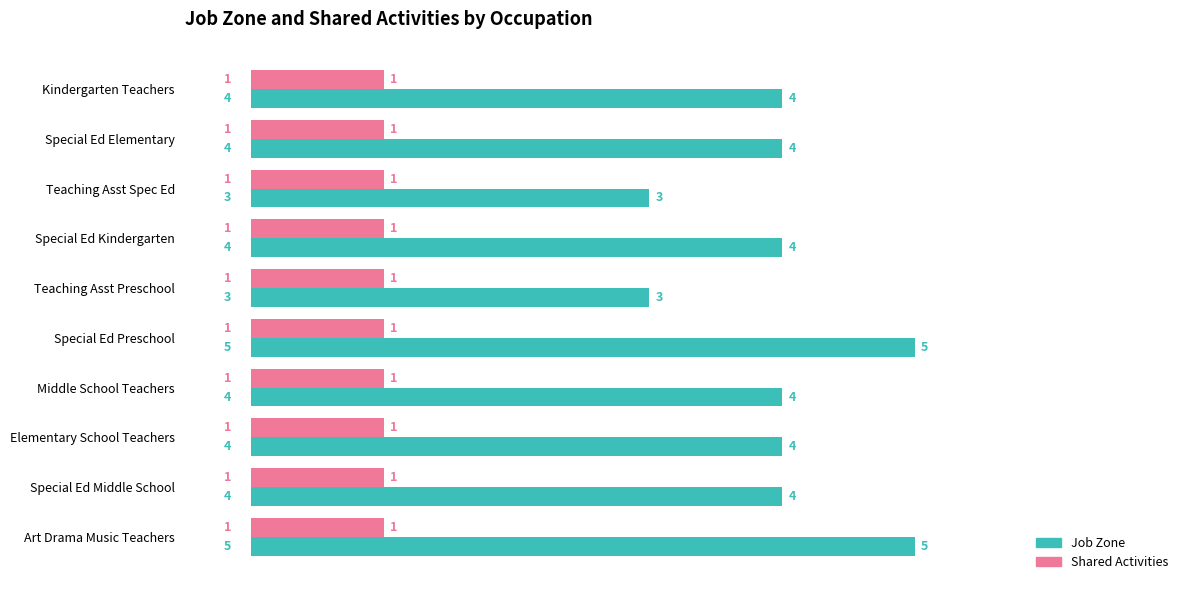

How many values in the Job Zone series are below 4?

2